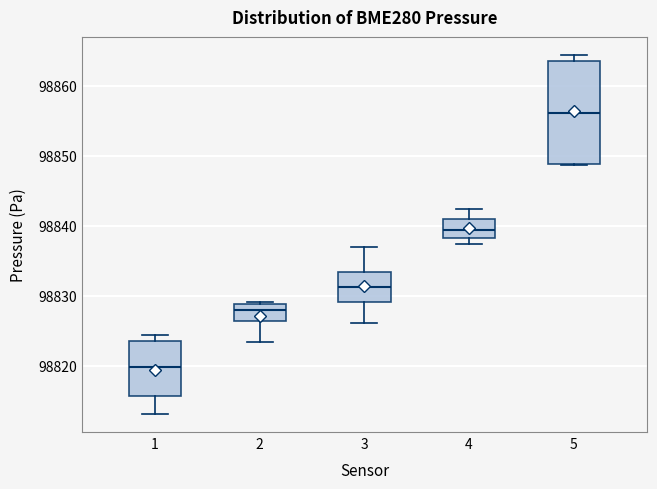

Which box is the tallest, from its lower edge to its upper edge?

5